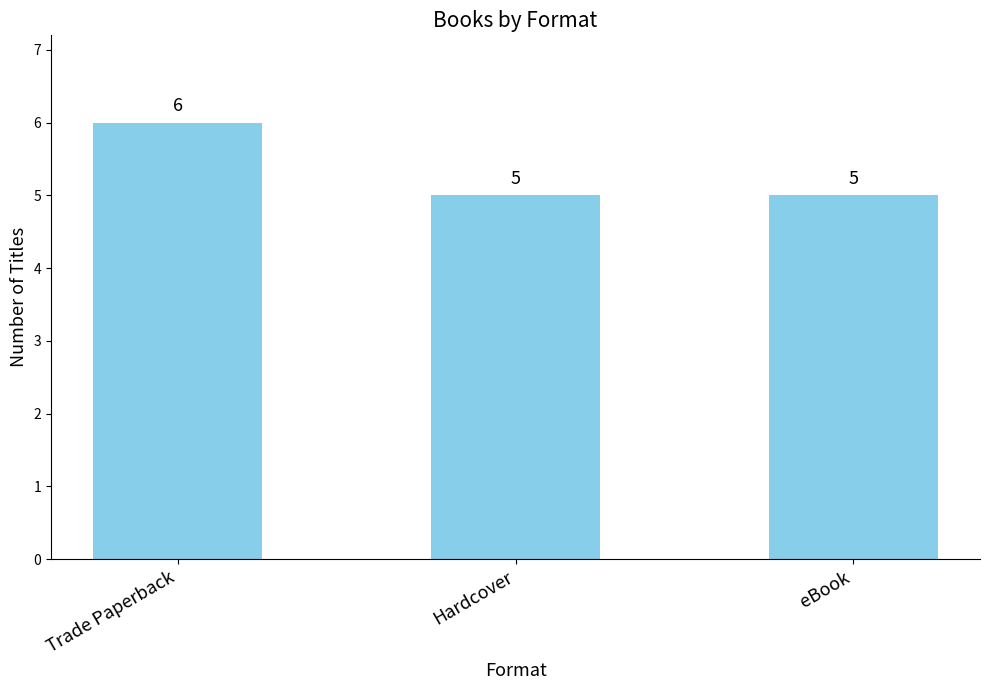

What is the value of the 3rd bar from the left?

5